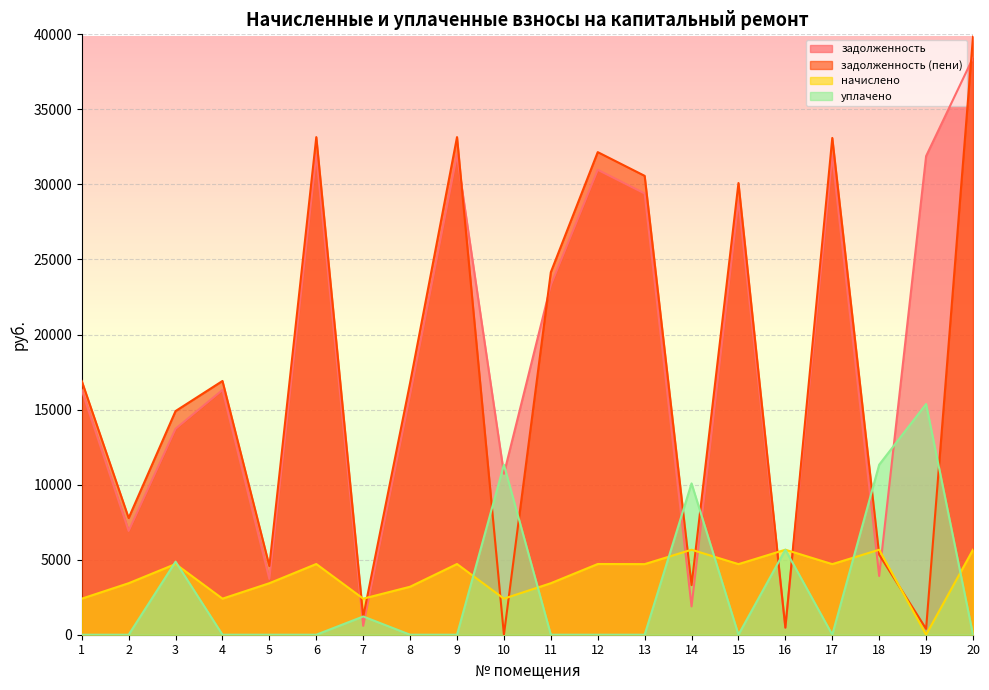

At which label is задолженность (пени) closest to 19924?

1